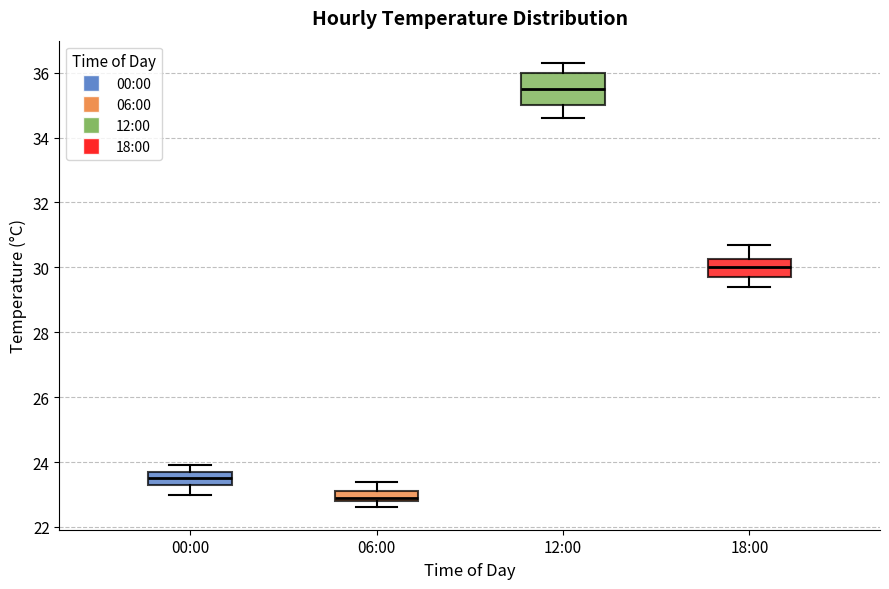

Which box has the highest median line?

12:00